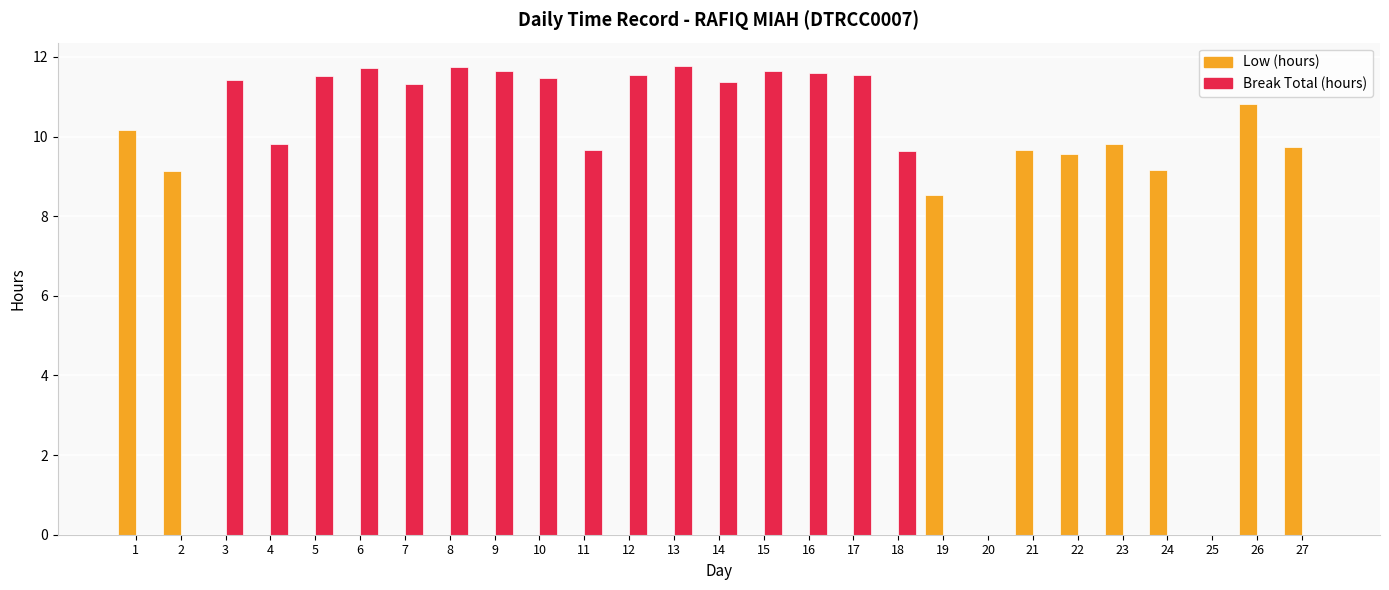

What is the sum of the Break Total (hours) values at 24 and 15?

11.6